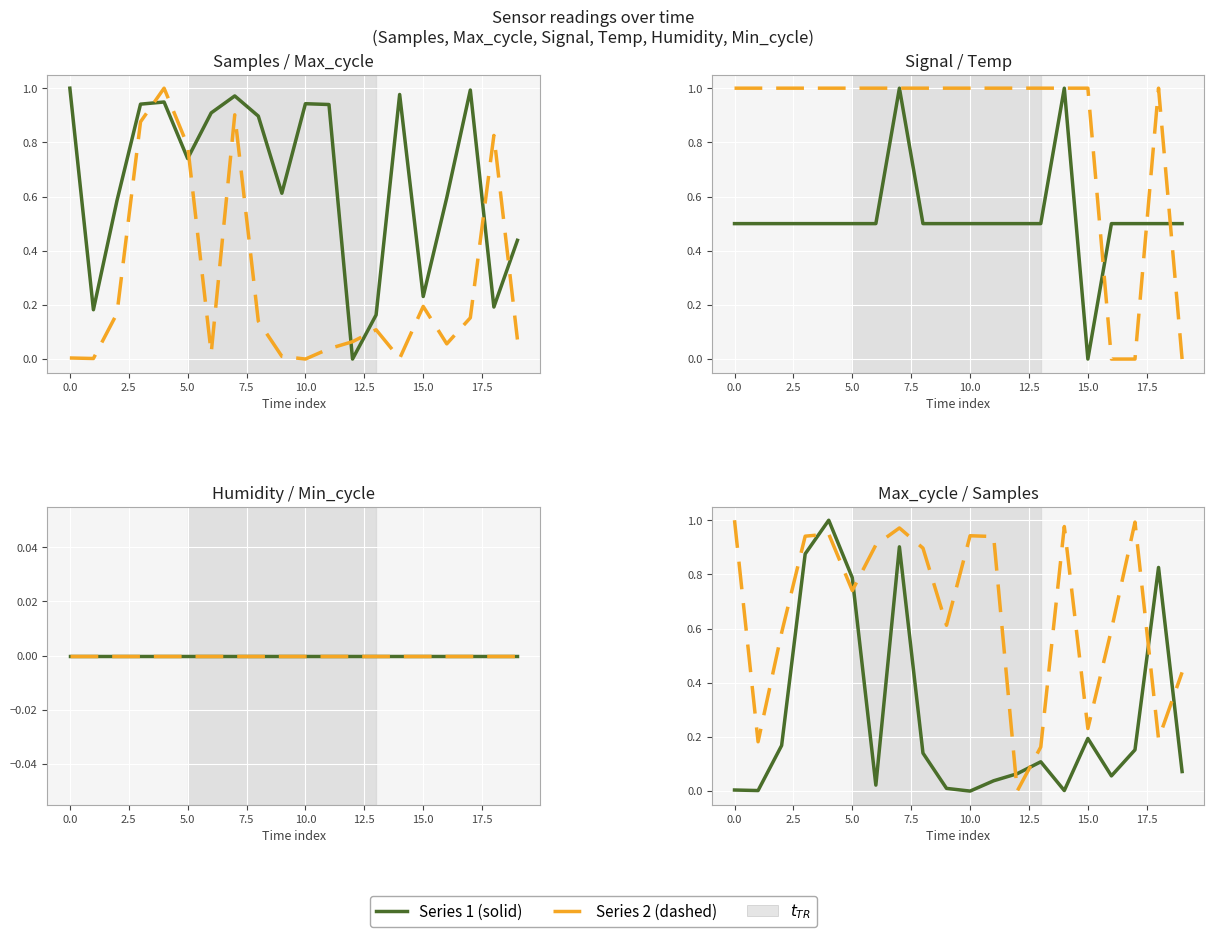

What is the sum of all Temp values?

17.0